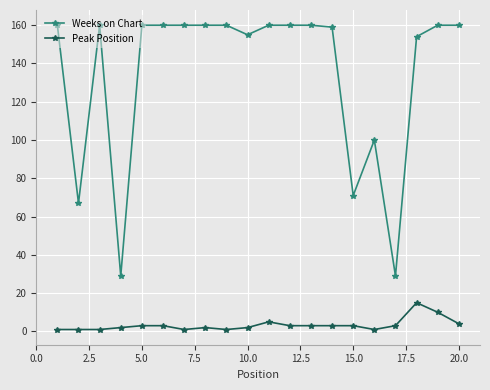

What is the greatest value displayed?

160